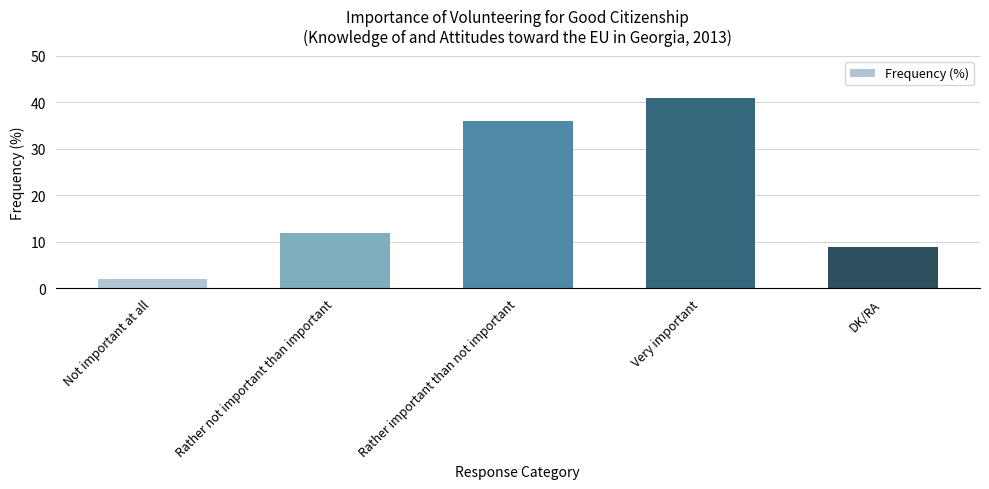

Where is the data nearest to the value 21?

Rather not important than important